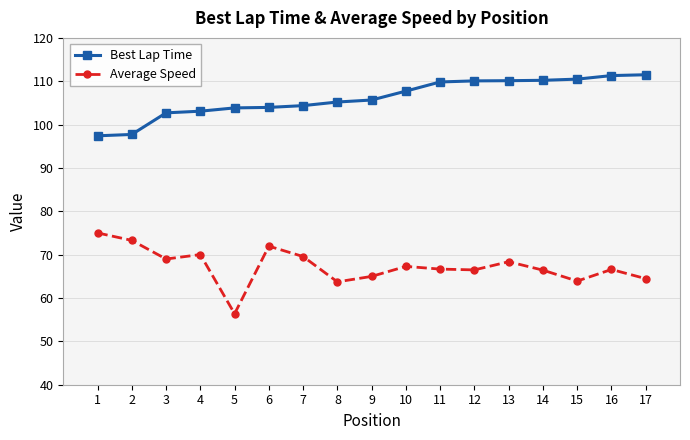

Does the chart have visible grid lines?

Yes